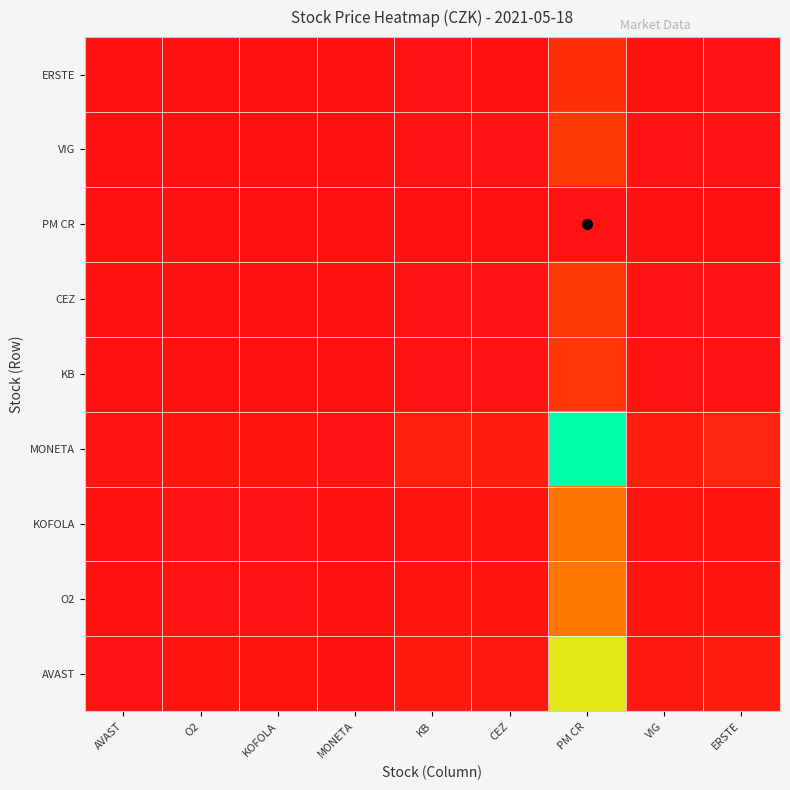

What is the greatest value displayed?

185.8